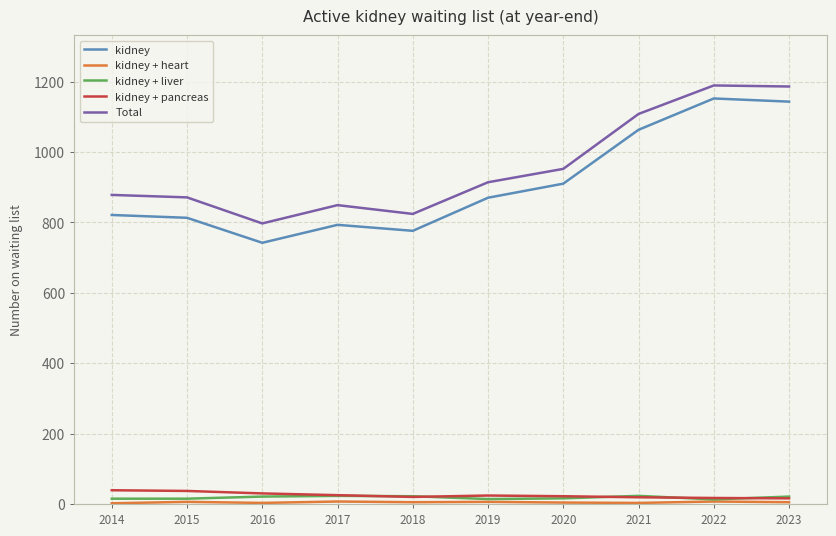

How many lines are shown in the chart?

5